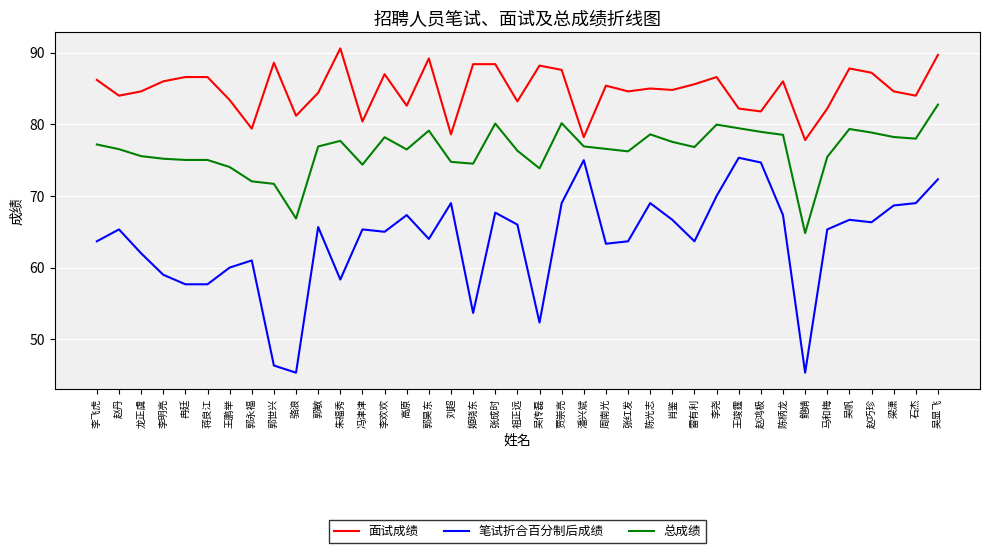

What is the minimum value shown in the chart?

45.3